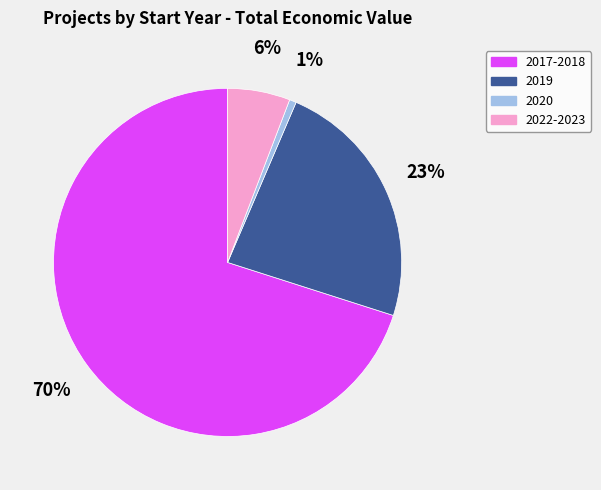

Which slice is the largest?

2017-2018